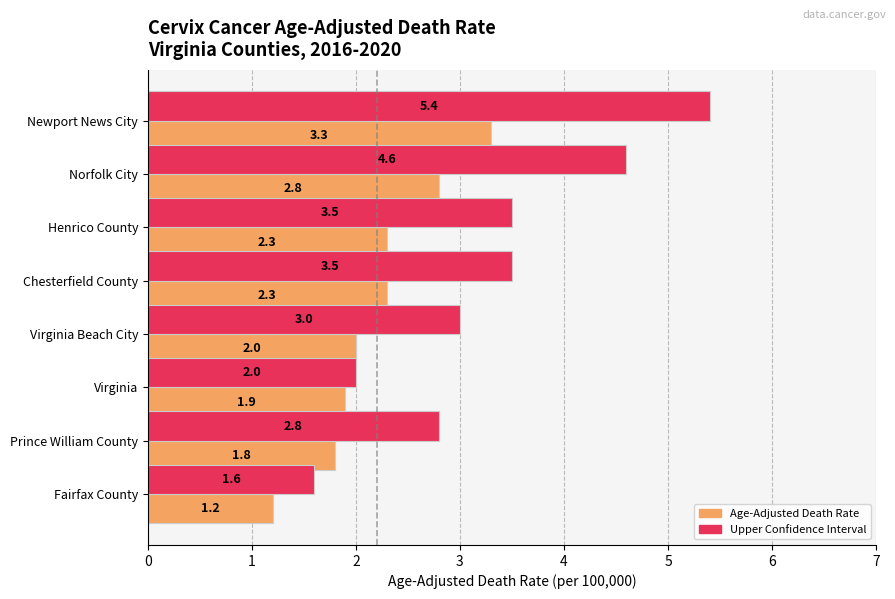

How many series are shown in this chart?

2